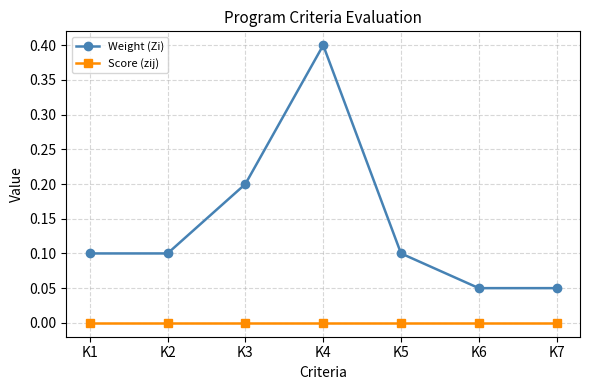

At which label does Weight (Zi) reach its peak?

K4